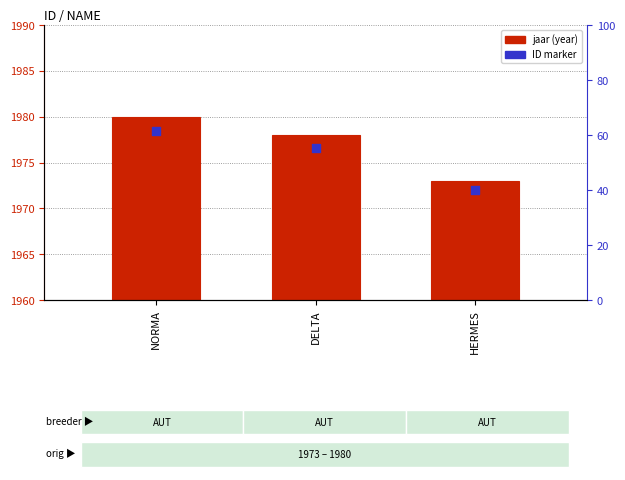

At which category is the sum across all series the highest?

NORMA